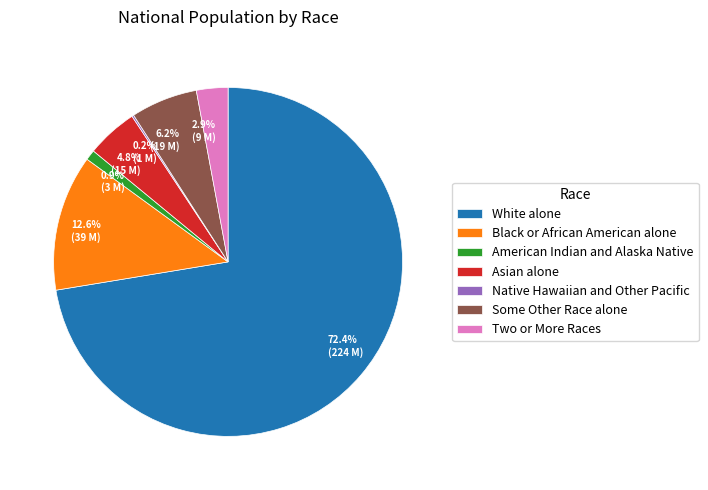

Approximately how many times larger is the value at Two or More Races compared to American Indian and Alaska Native?

3.1